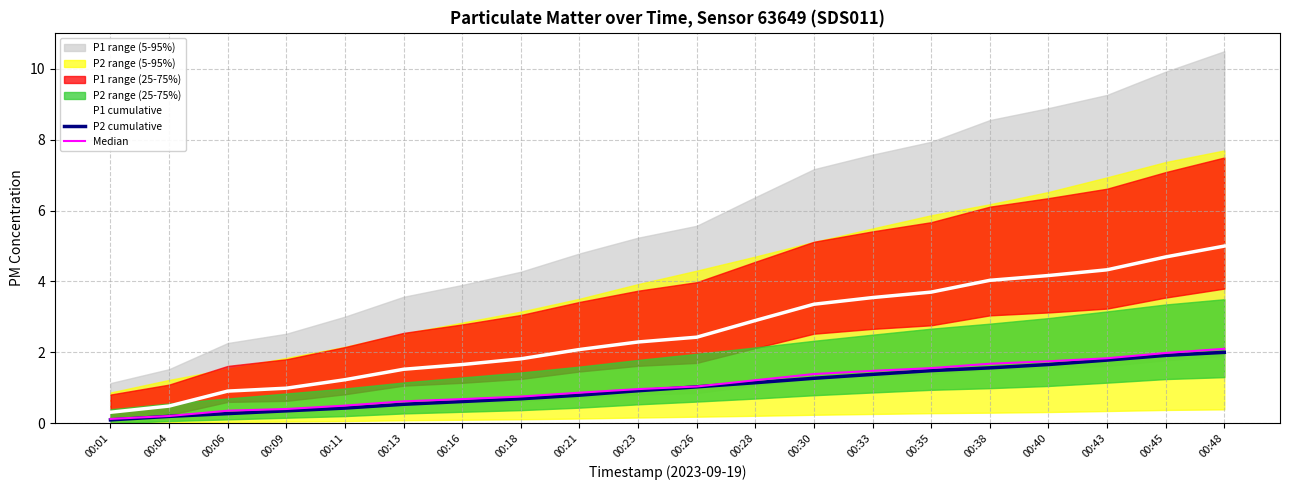

How many lines are shown in the chart?

3